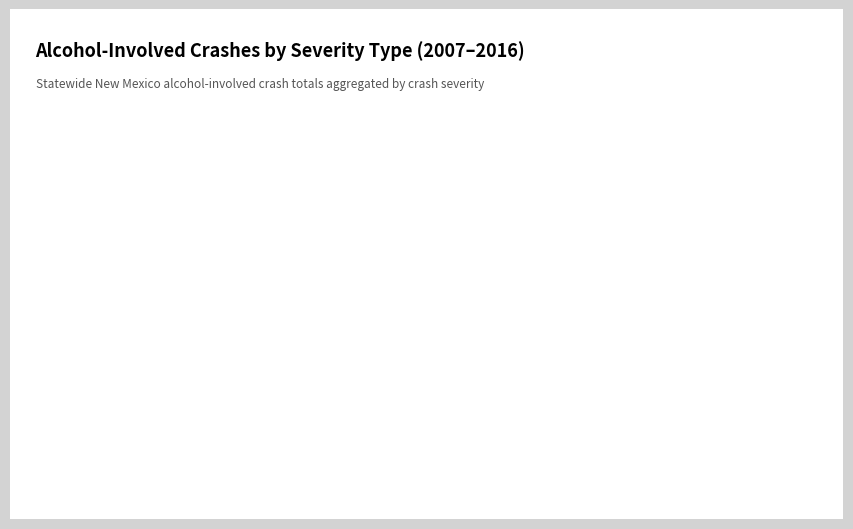

Does Property Damage Only Crash represent more than half of the total?

Yes